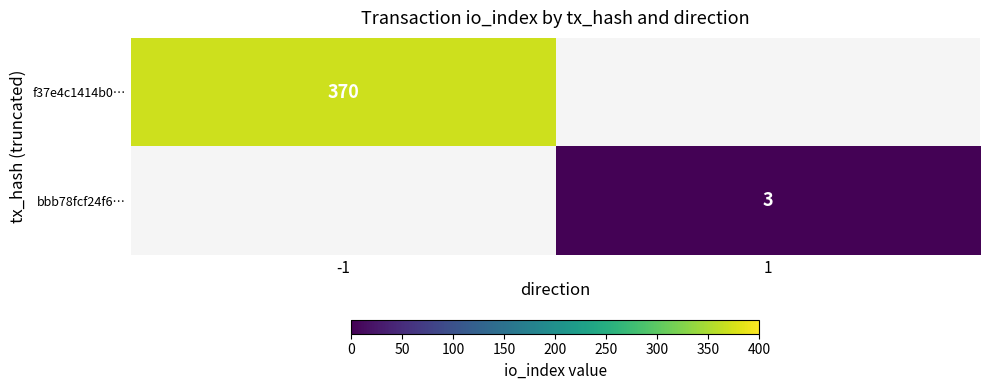

Is it true that f37e4c1414b0… equals 370 at -1?

True